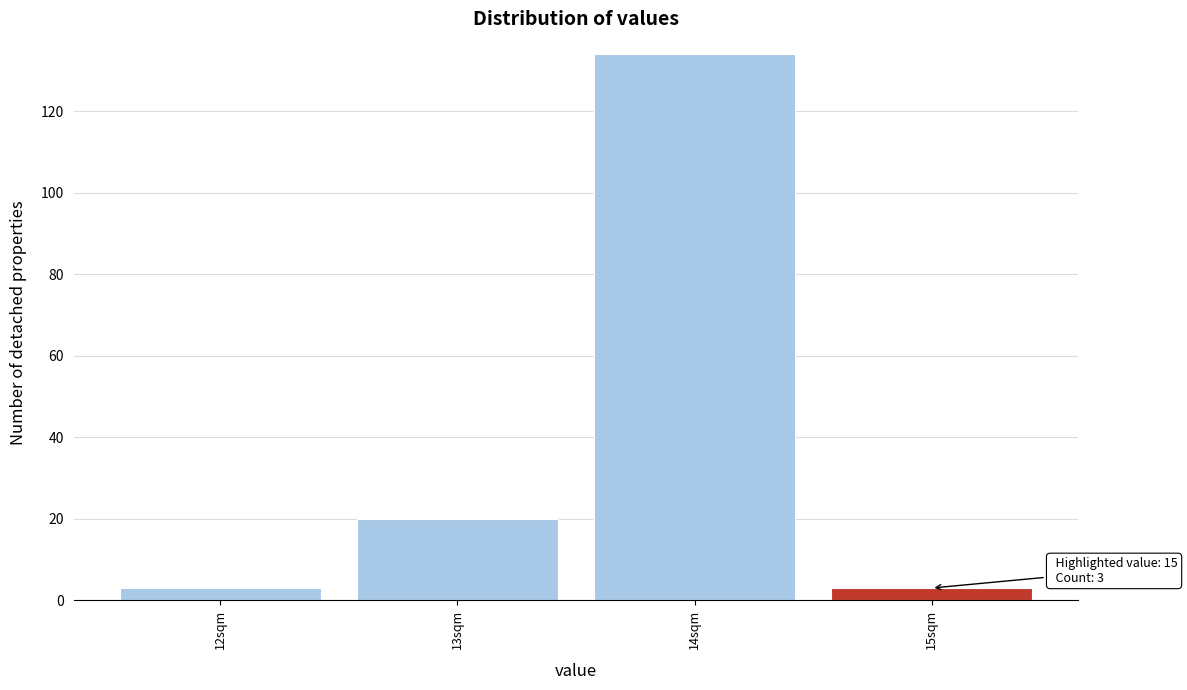

Reading left to right, extract all data points from this chart.

12sqm=3	13sqm=20	14sqm=134	15sqm=3